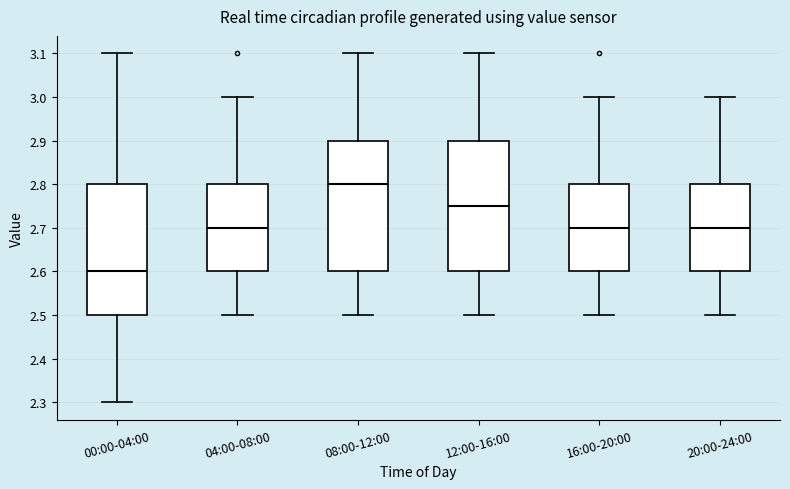

Where is the upper edge of the box for 08:00-12:00 on the y-axis? The values are not printed on the chart, so give them approximately, as read against the axis.

2.90